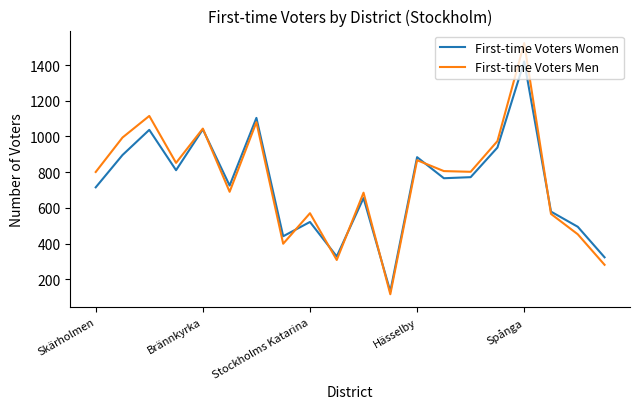

Which series has the largest range (max minus min)?

First-time Voters Men